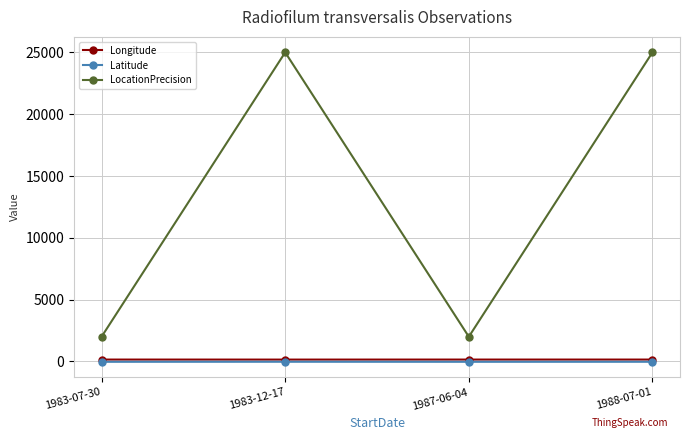

True or false: LocationPrecision and Latitude intersect in this chart.

False